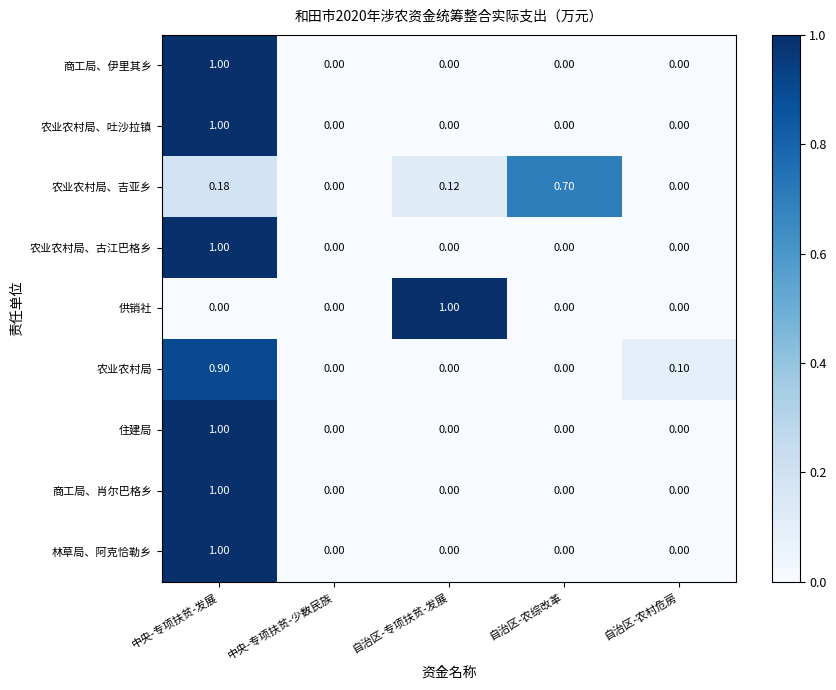

At which label does 商工局、肖尔巴格乡 reach its peak?

中央-专项扶贫-发展